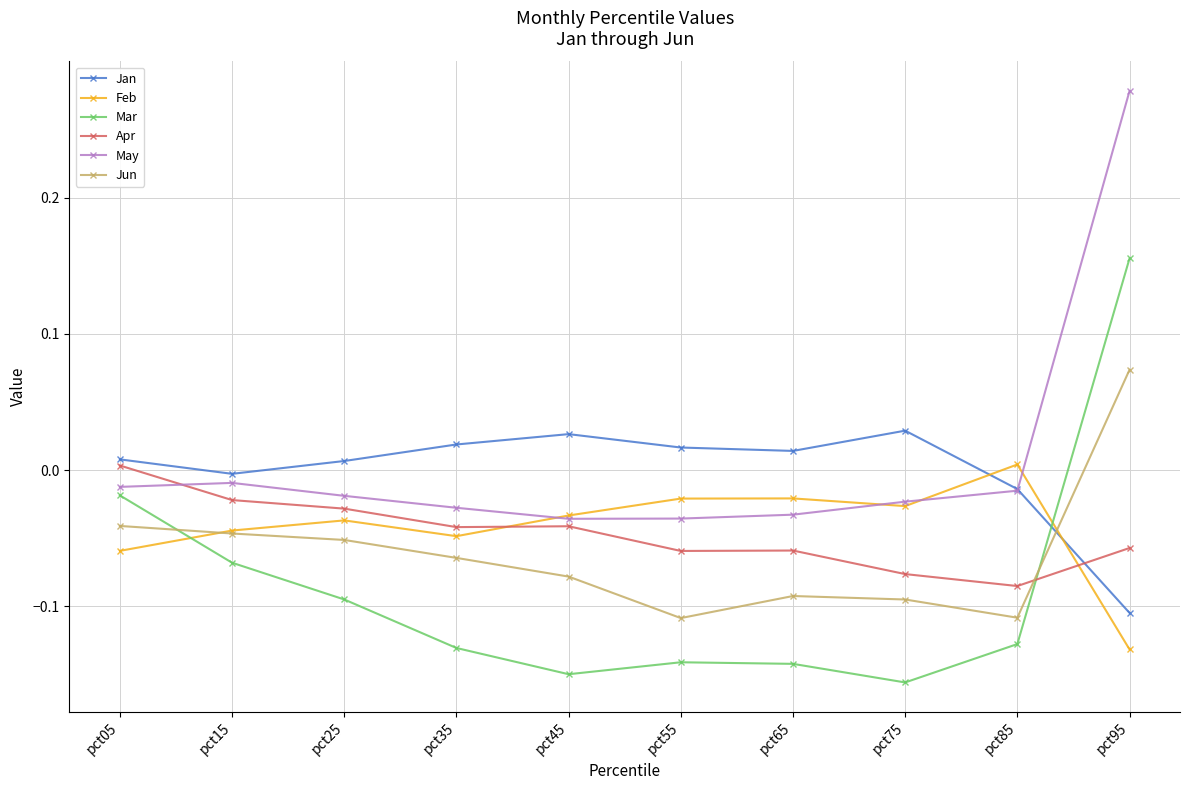

True or false: Jun has more than 2 points higher than both neighbors.

False